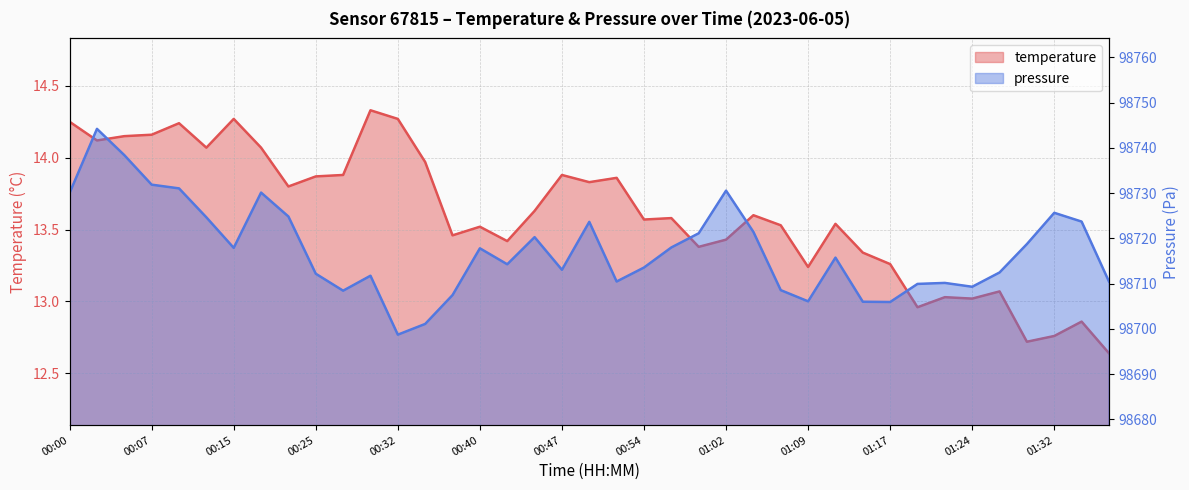

Is the value of temperature at 00:49 greater than the value of pressure_kPa at 00:57?

No